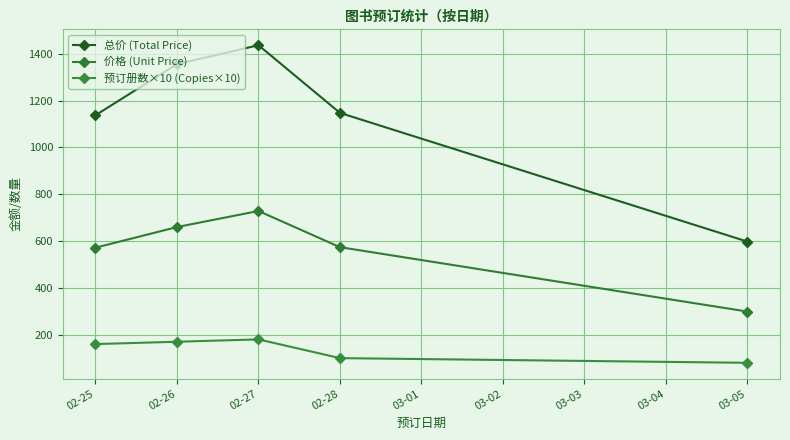

The value of 总价 (Total Price) at 02-28 is 1147.6. True or false?

True